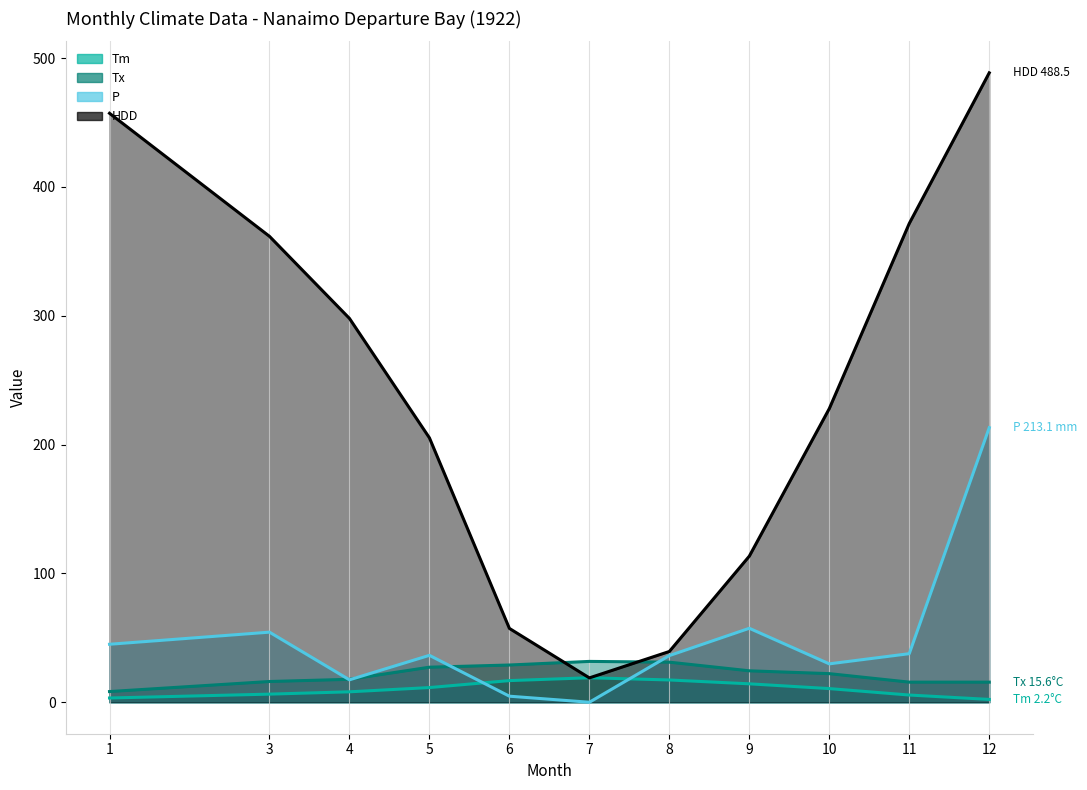

After their last crossing, which series has the higher values: HDD or Tx?

HDD